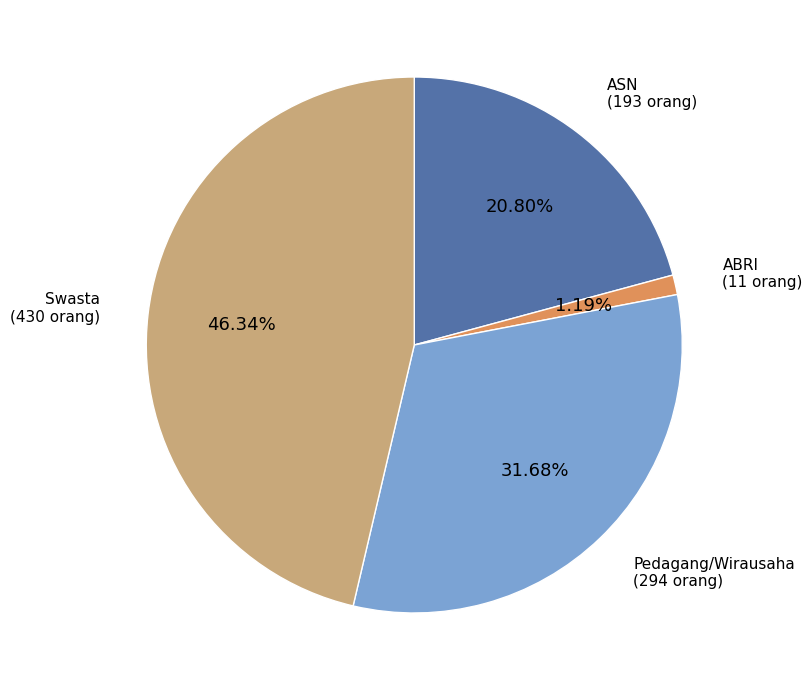

Approximately how many times larger is the value at Pedagang/Wirausaha compared to Swasta?

0.7